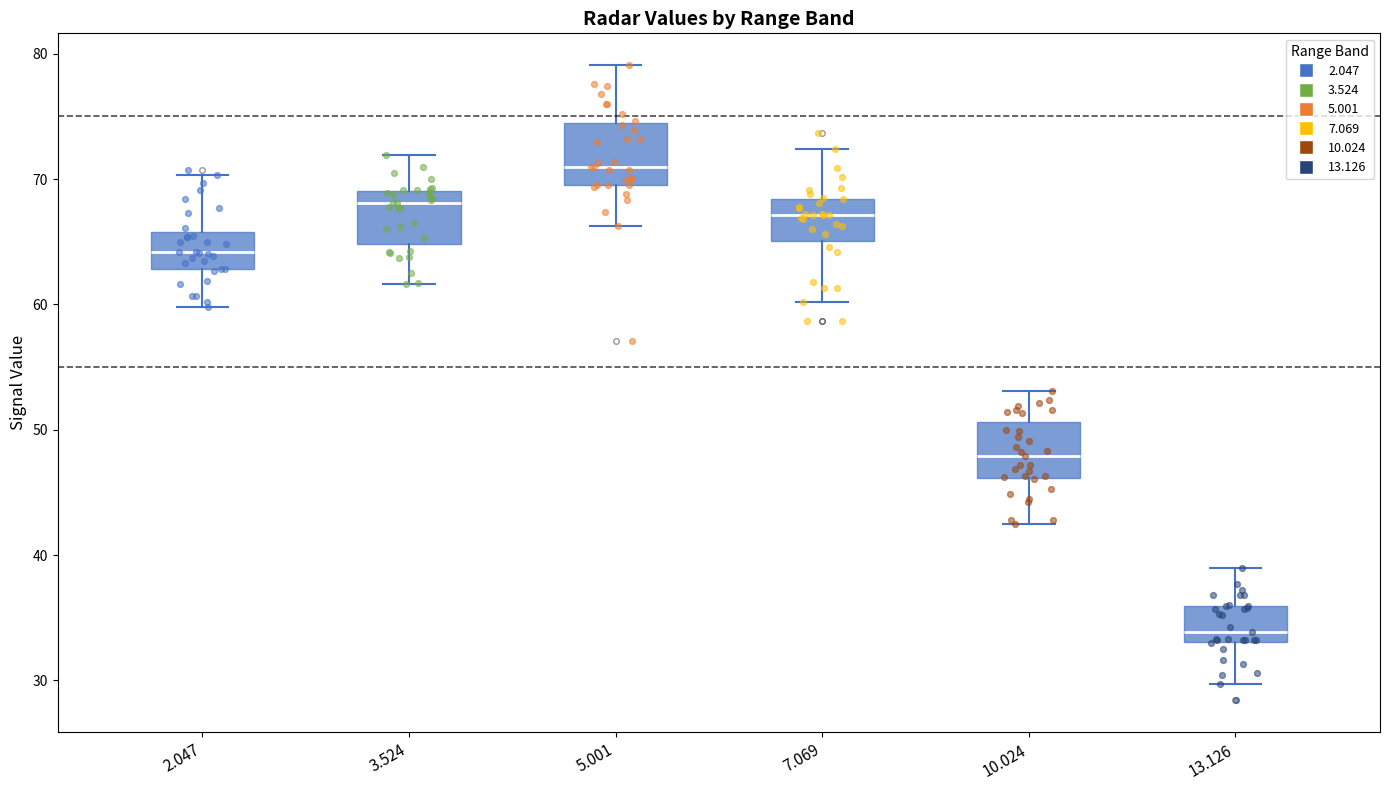

Where does the median line of the box at x = 2.047 sit on the y-axis? The values are not printed on the chart, so give them approximately, as read against the axis.

64